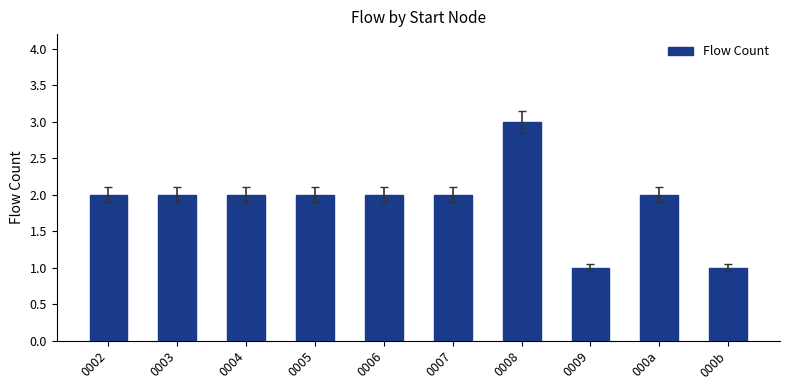

Read the value at 0008.

3